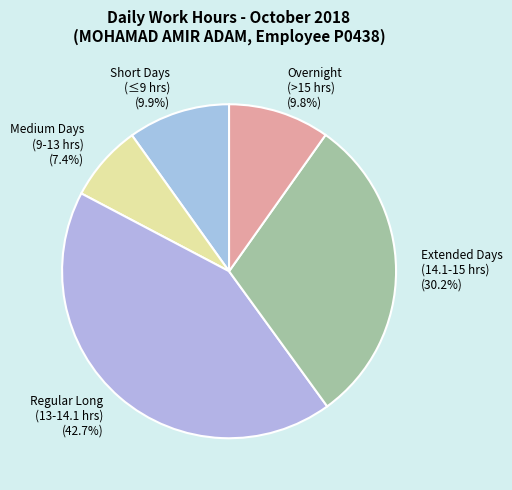

Is there any slice that represents more than half of the pie?

No